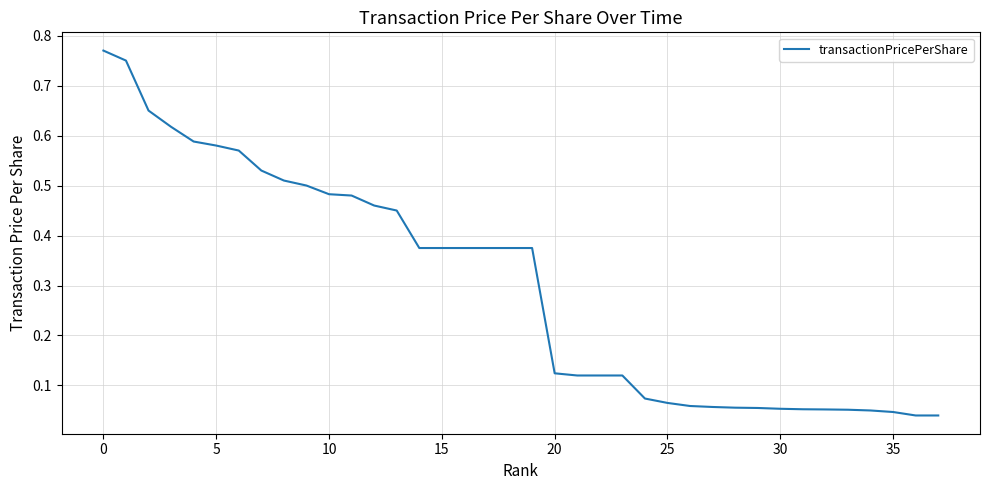

Does the chart display data point markers on the line(s)?

No